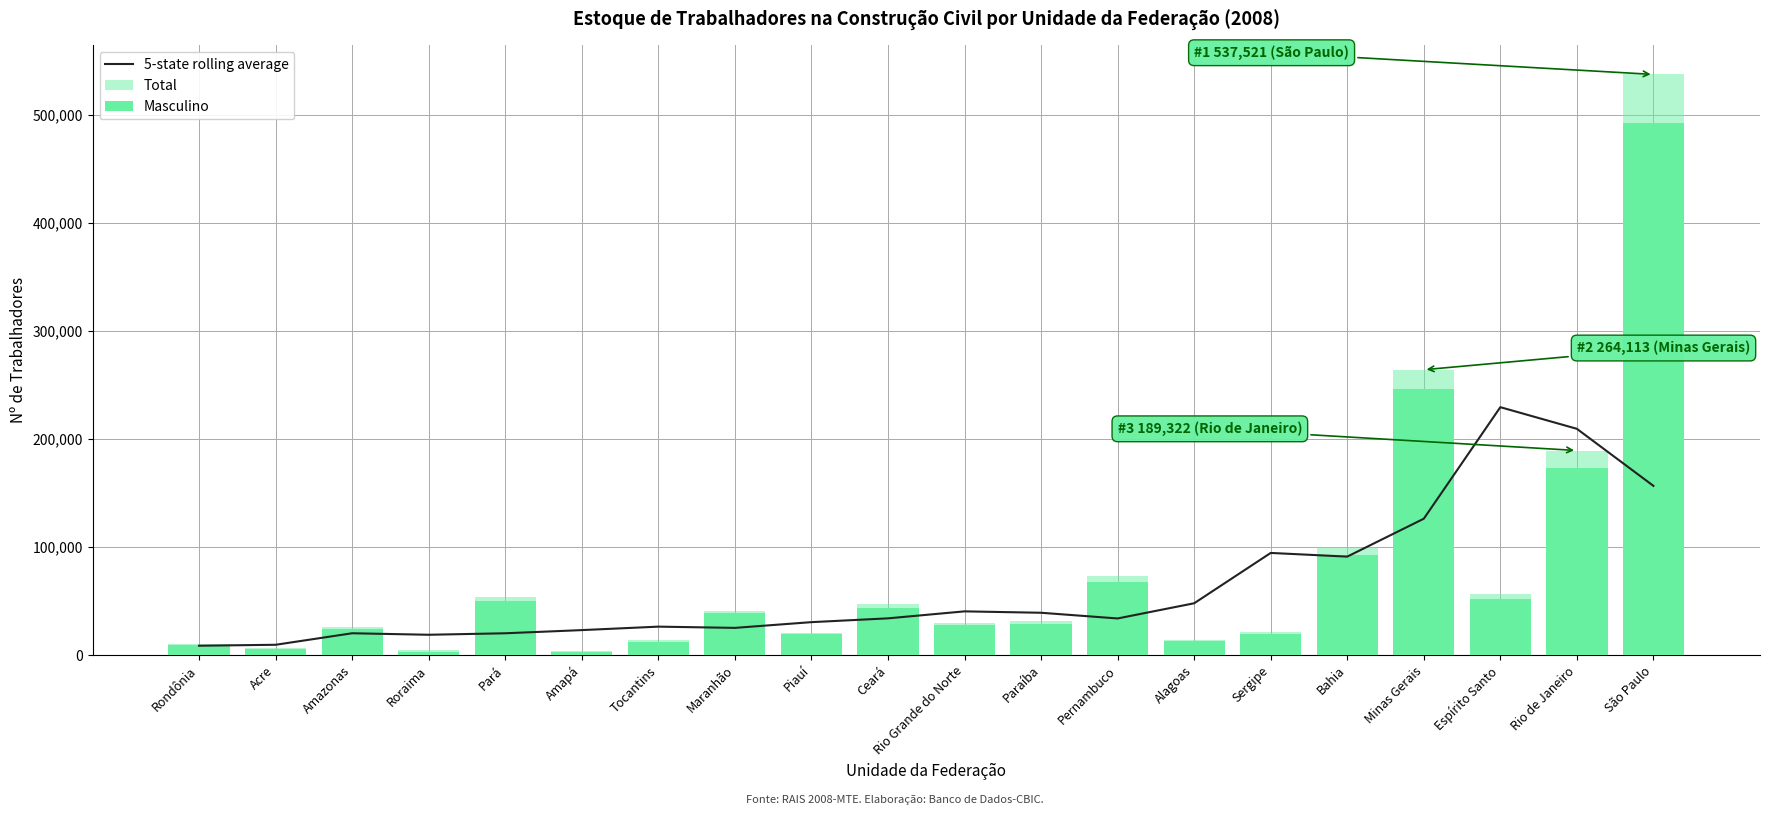

The value of 5-state rolling average at Minas Gerais is 32373.5. True or false?

False